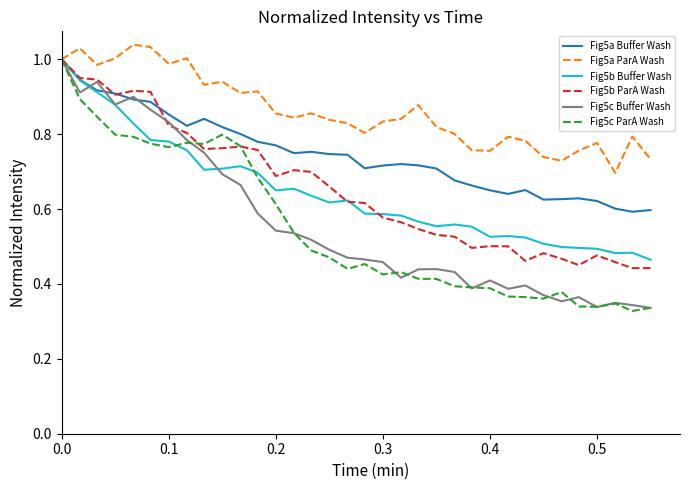

Which series has the largest total across all categories?

Fig5a ParA Wash